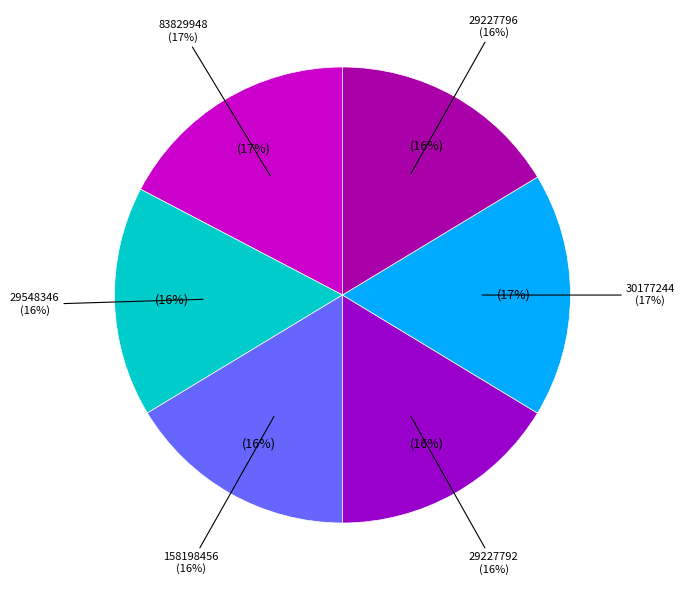

To the nearest percent, what is the difference between the largest and smallest slice percentages?

1%